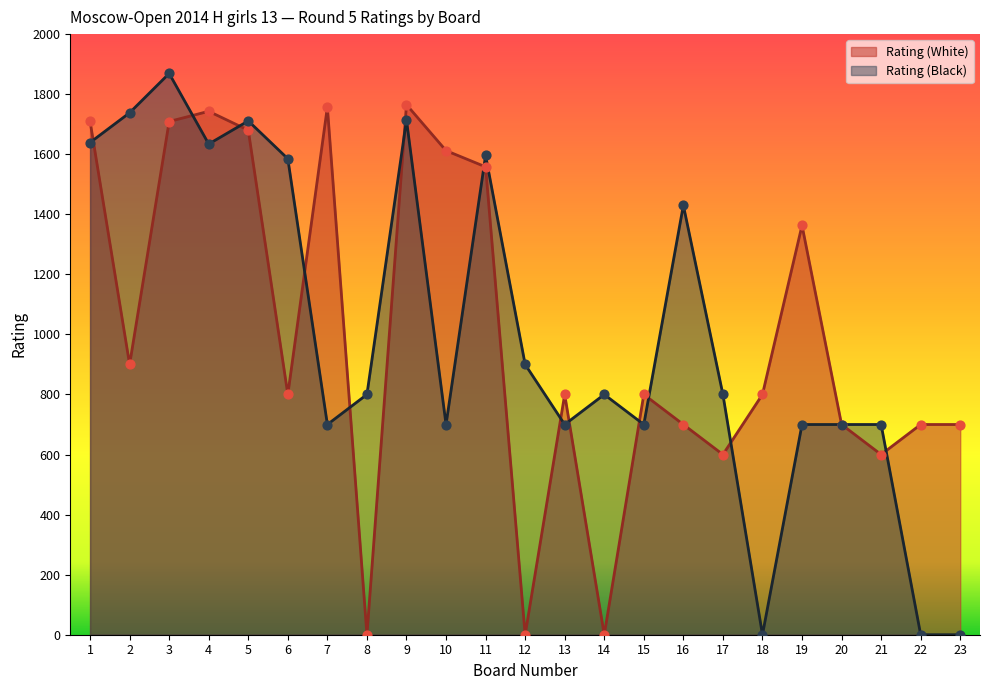

What are all the series names shown in the legend?

Rating (White), Rating (Black)